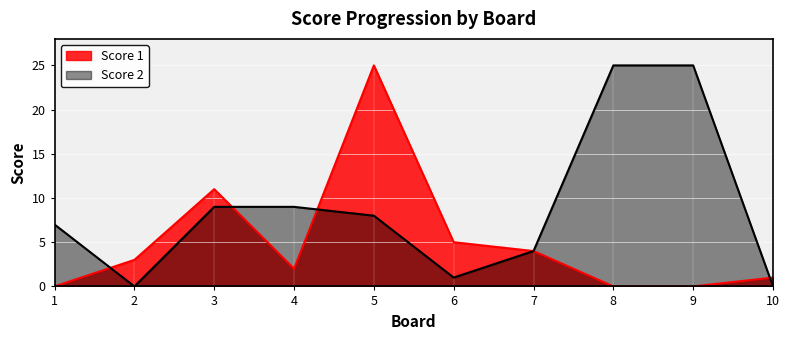

Reading left to right, extract all data points from this chart.

Score 1: 0	3	11	2	25	5	4	0	0	1
Score 2: 7	0	9	9	8	1	4	25	25	0